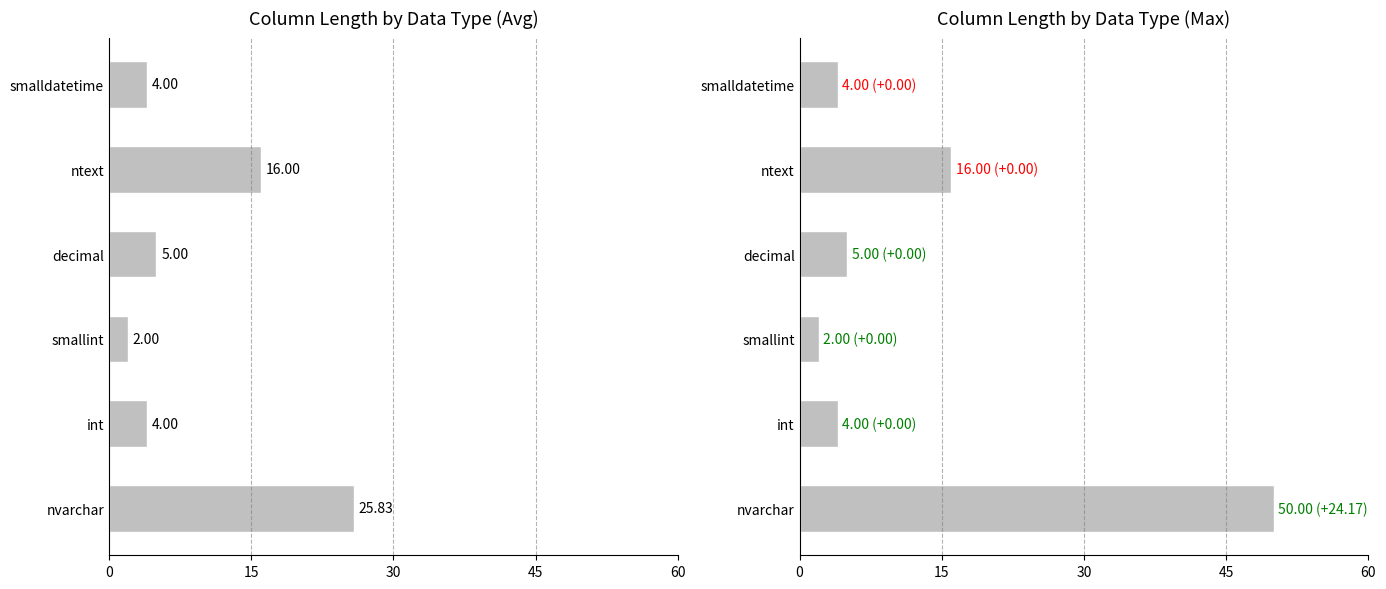

List the series in order of their peak value, lowest first.

Avg Column Length, Max Column Length